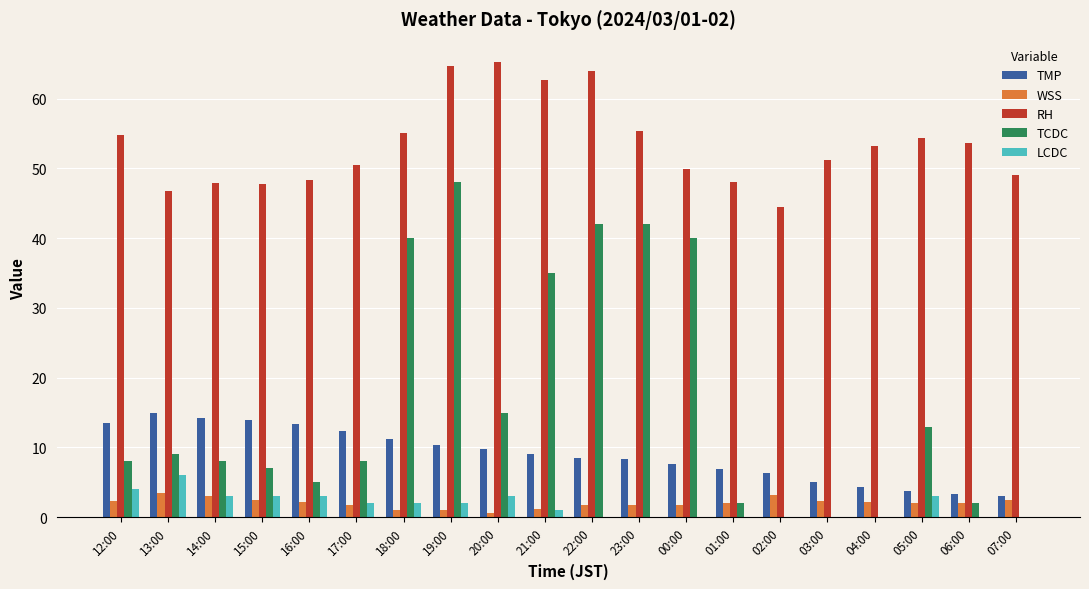

Where does the WSS series first go above 2?

12:00